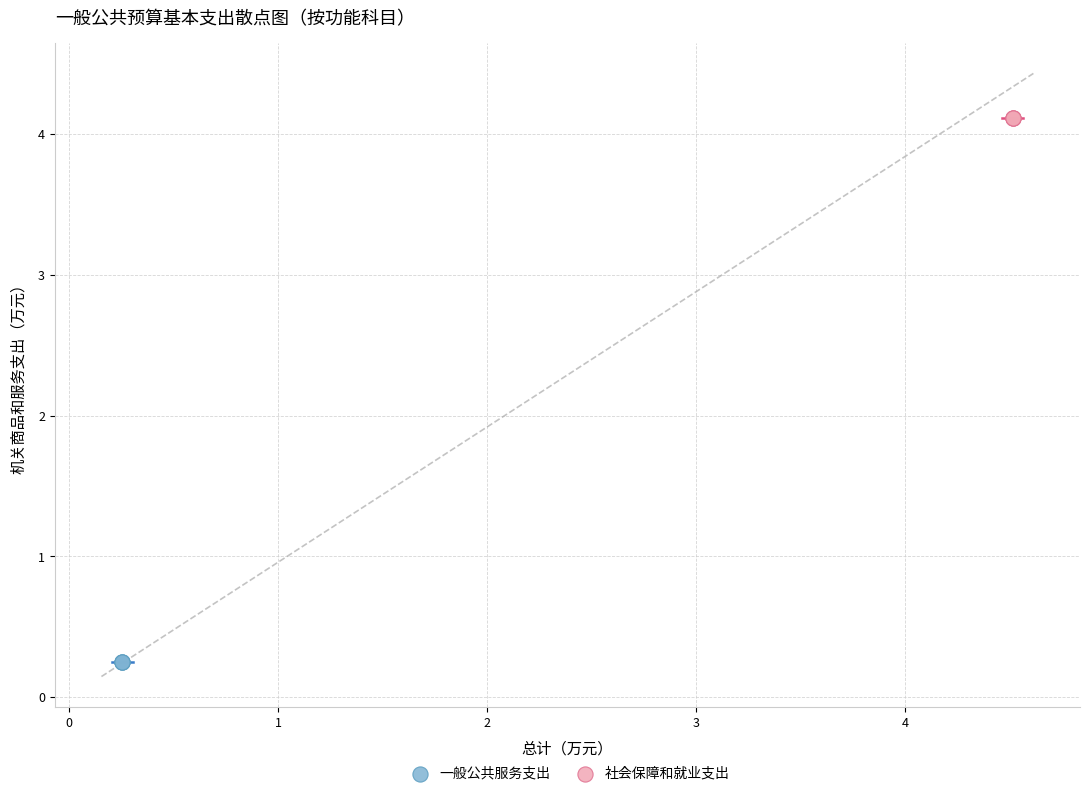

Which series reaches the minimum Y coordinate?

一般公共服务支出